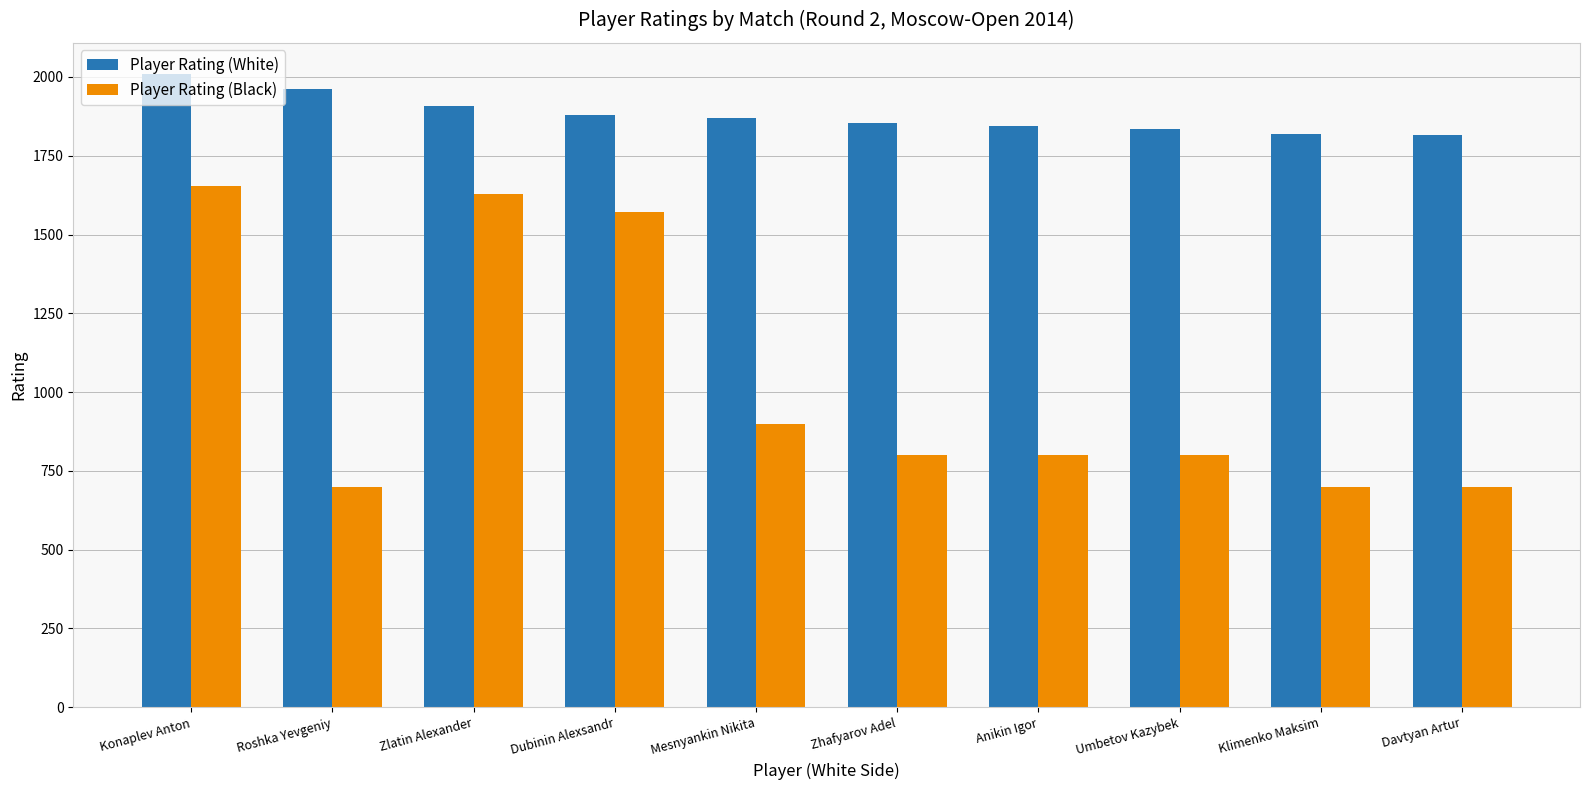

Where is Player Rating (White) nearest to the value 1912?

Zlatin Alexander